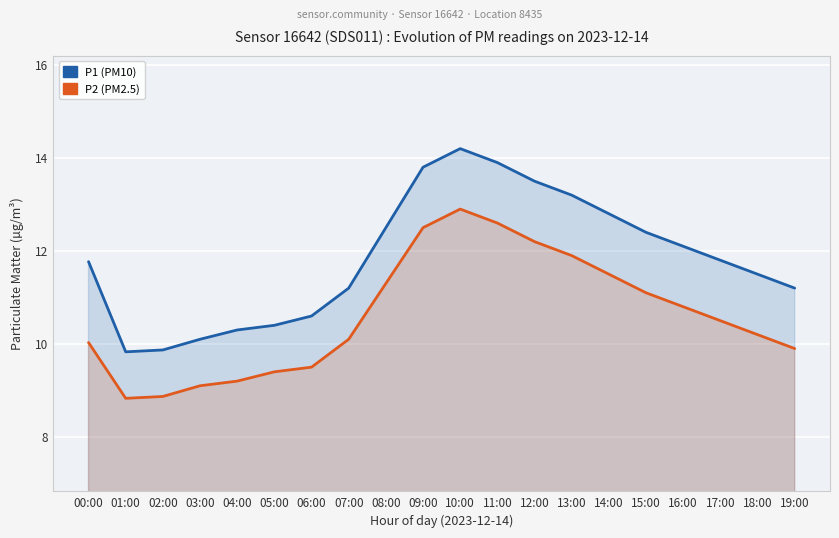

Between 00:00 and 14:00, which series saw the biggest shift?

P2